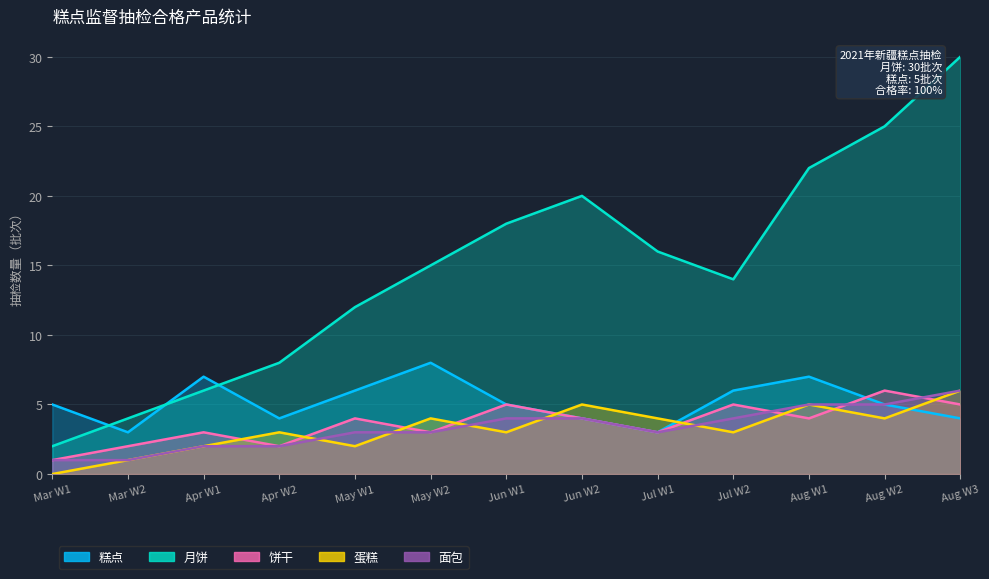

Is the value of 蛋糕 at Aug W2 greater than the value of 月饼 at Aug W2?

No